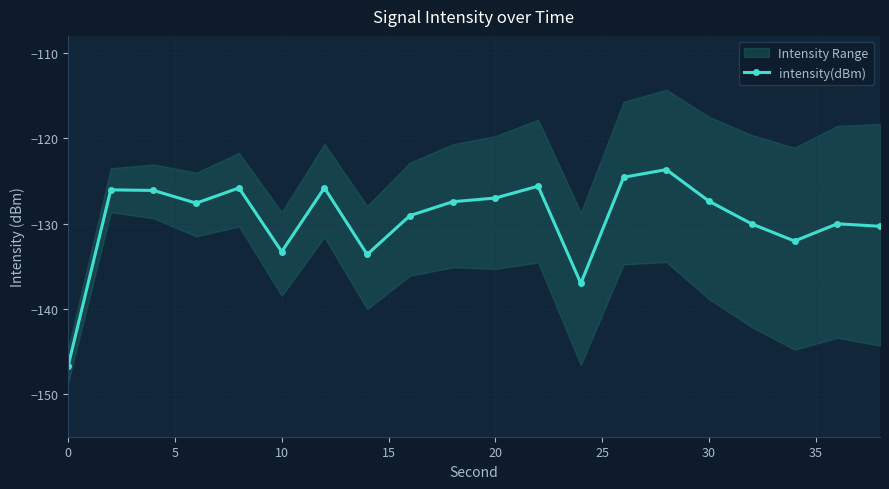

What is the value of the 7th point from the left?

-125.8